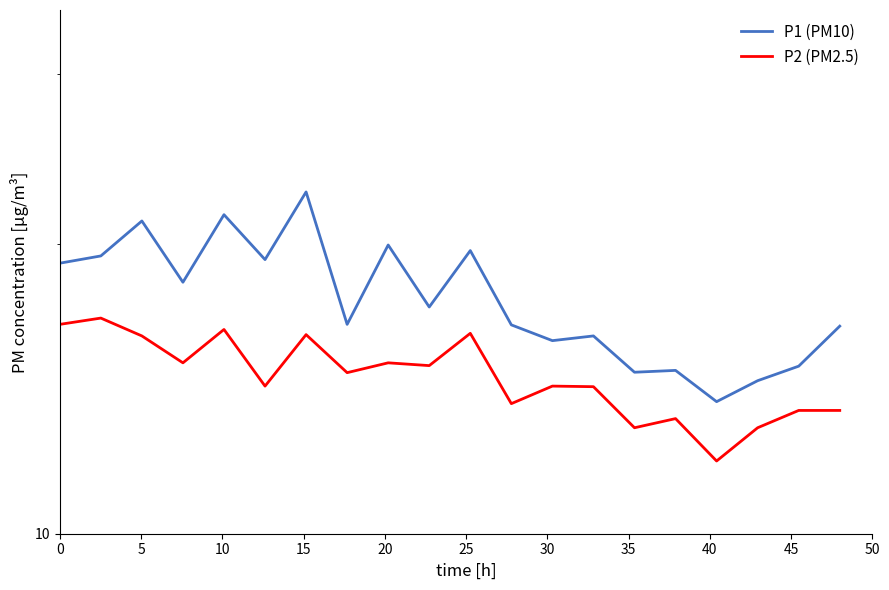

Is it true that P2 (PM2.5) equals 22.9 at 13?

False